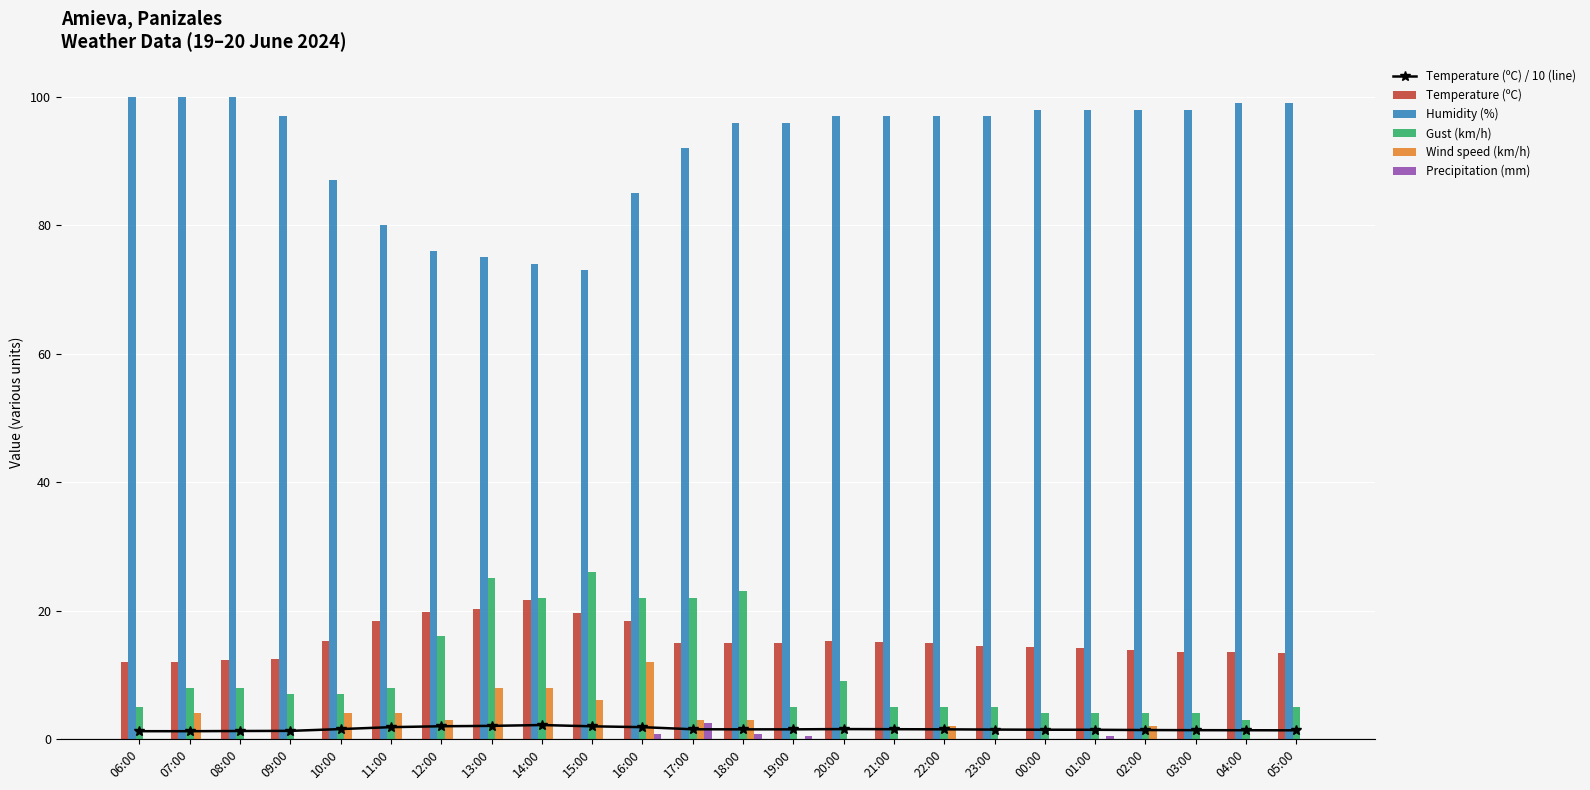

What is the difference between the maximum and minimum values in the Temperature (ºC) series?

9.6